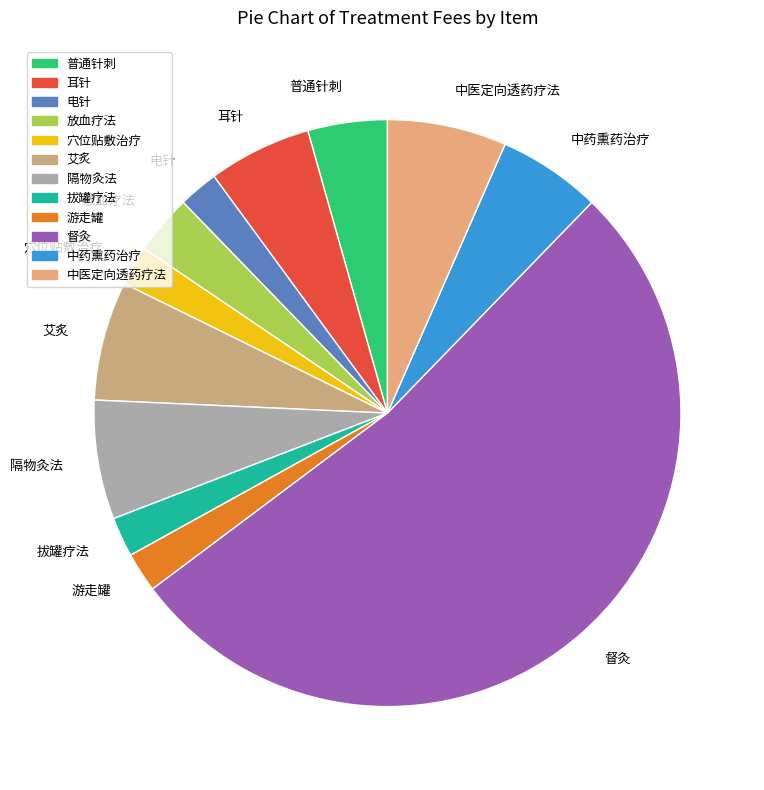

The 艾炙 slice represents 7% of the pie. True or false?

True